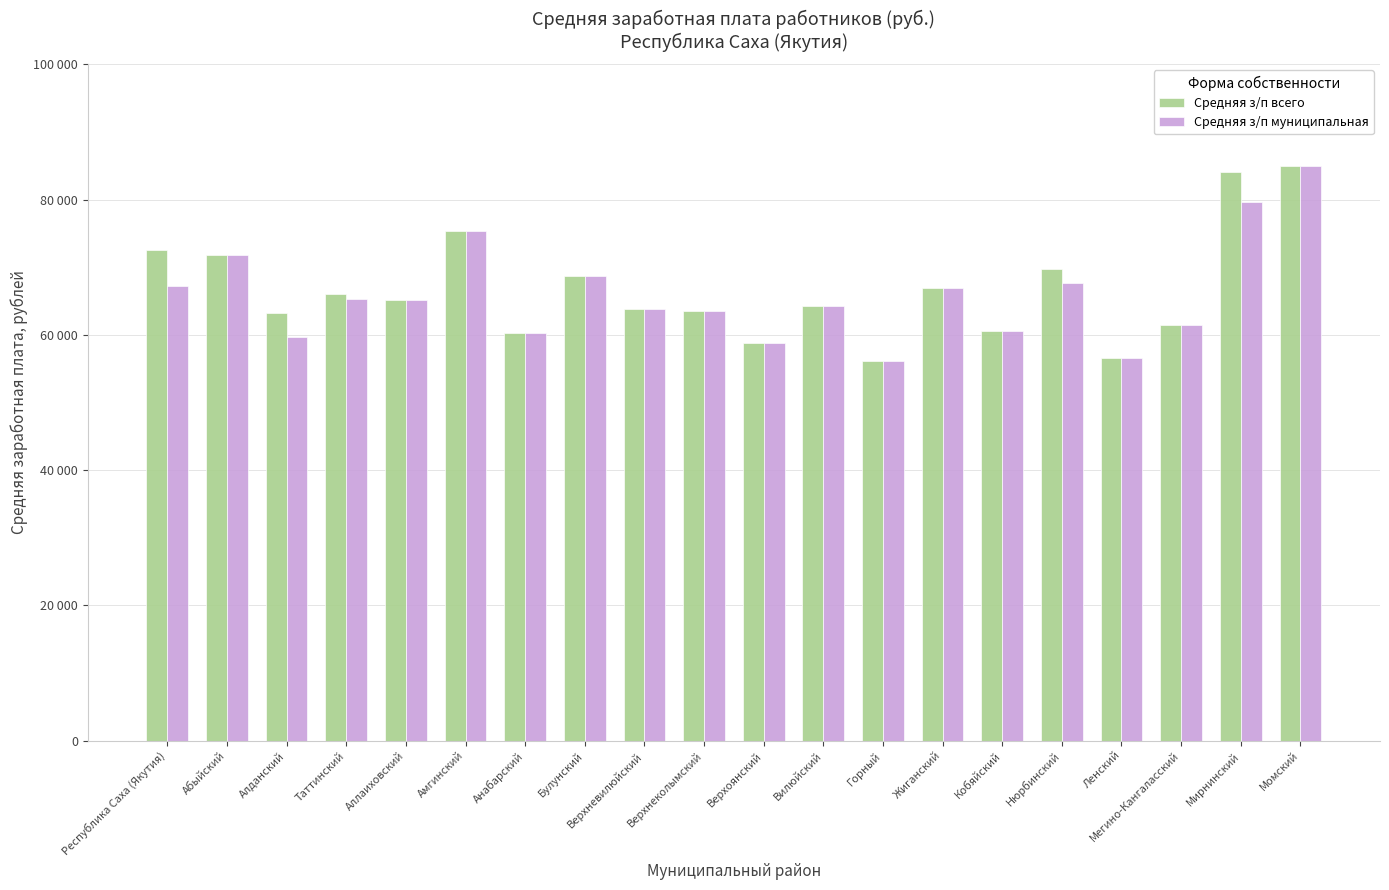

The value of Средняя з/п всего at Мирнинский is 18737.1. True or false?

False